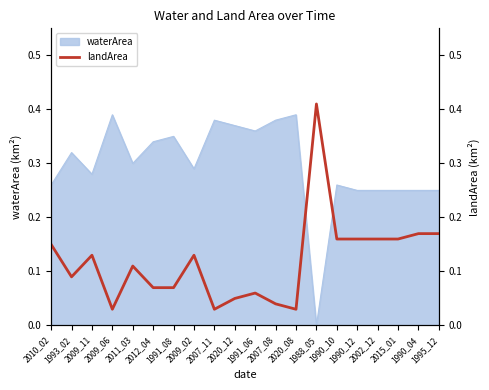

True or false: there are more than 2 points higher than both neighbors.

True